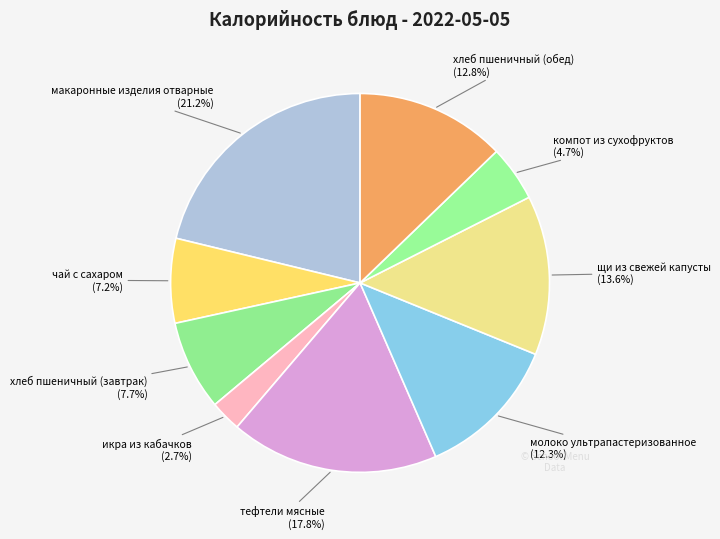

Is there a majority slice in this chart?

No